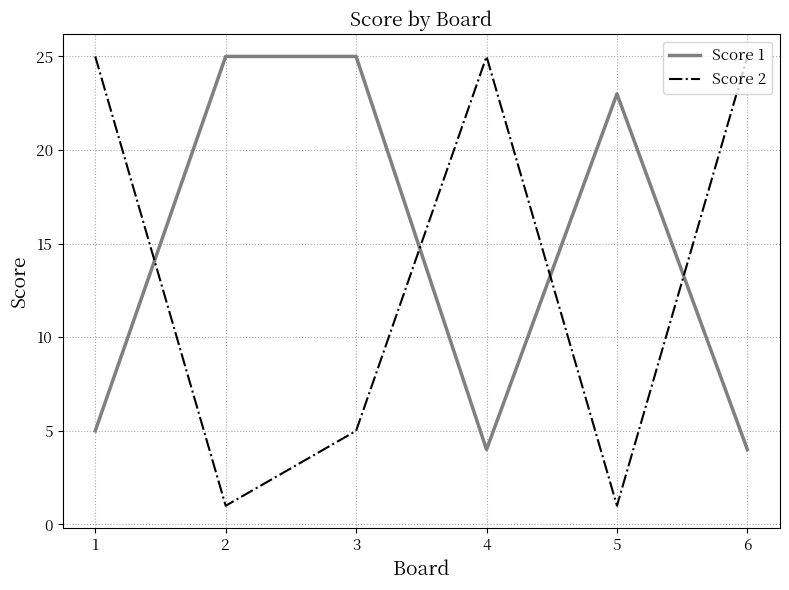

What is the lowest value of the Score 2 series?

1